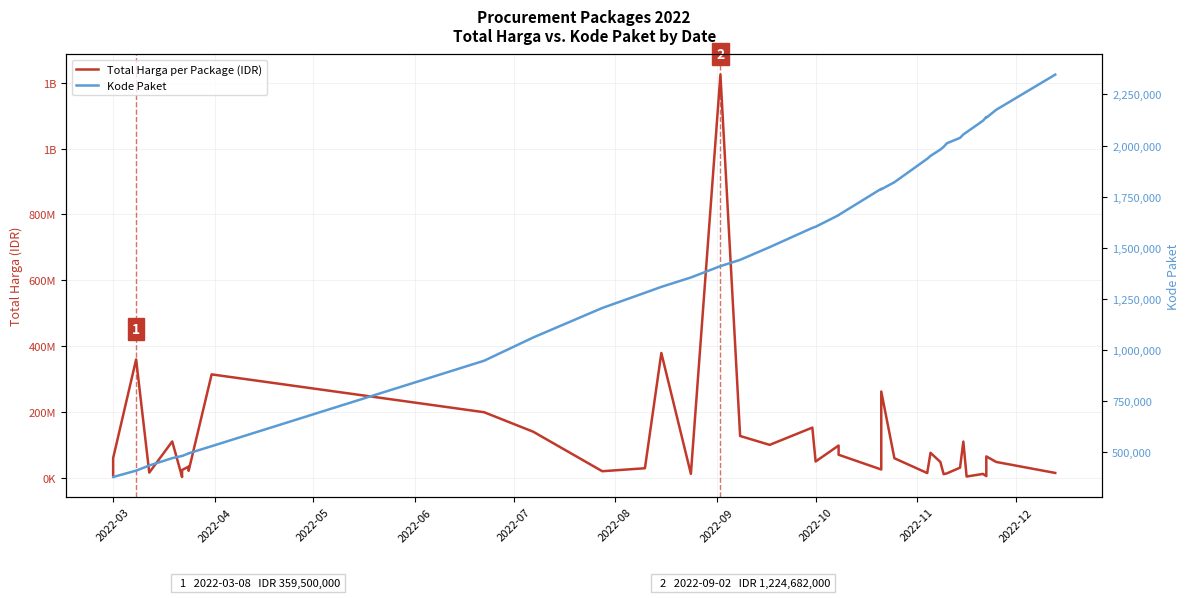

How many interior local peaks does the Total Harga per Package (IDR) series have?

13